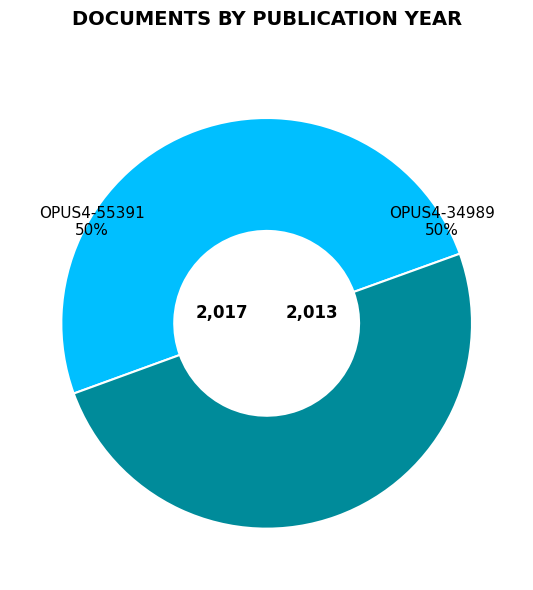

To the nearest percent, what is the average slice percentage?

50%